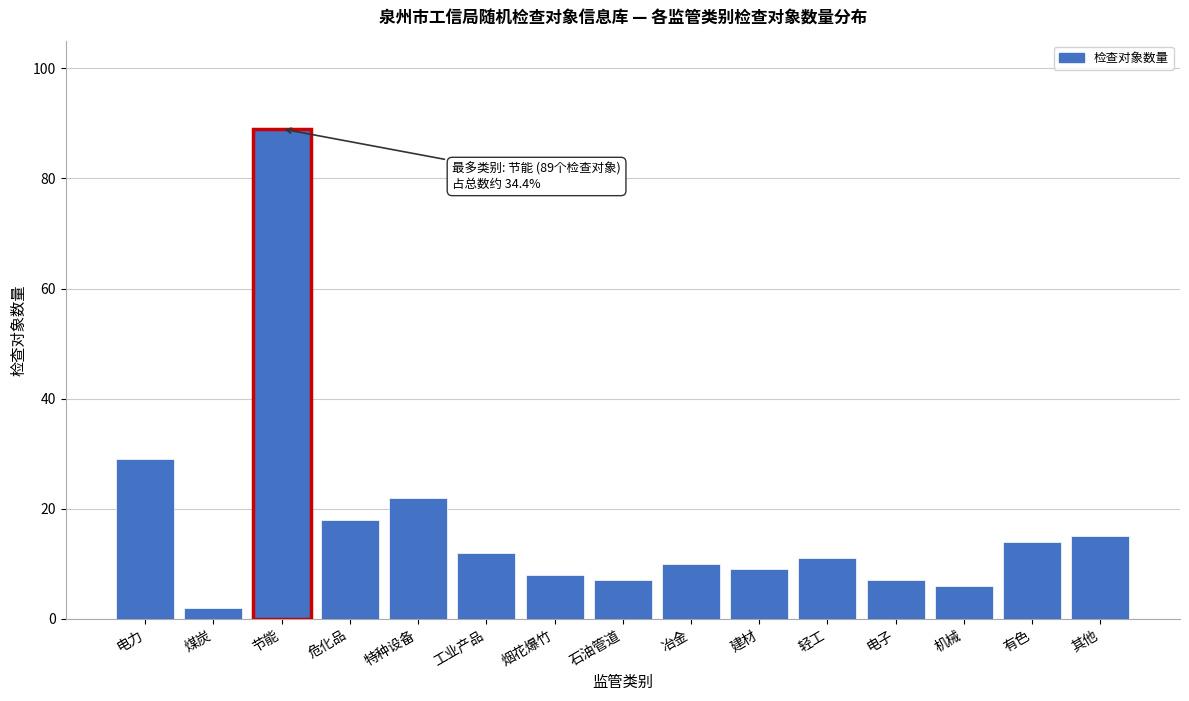

Reading left to right, what are all the values shown in this chart?

29	2	89	18	22	12	8	7	10	9	11	7	6	14	15